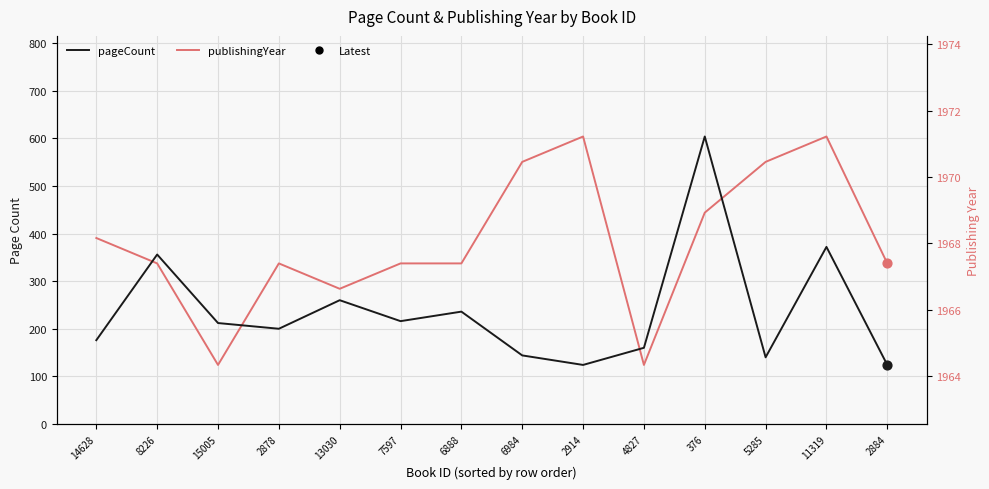

Is the value of publishingYear at 13030 greater than the value of pageCount at 8226?

No